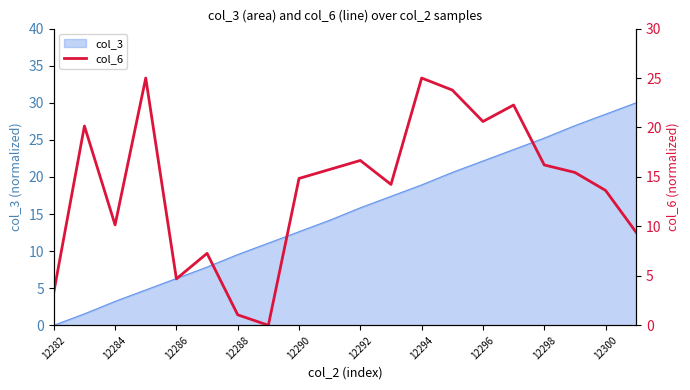

The col_3 series shows 28.5 at 12300. True or false?

True